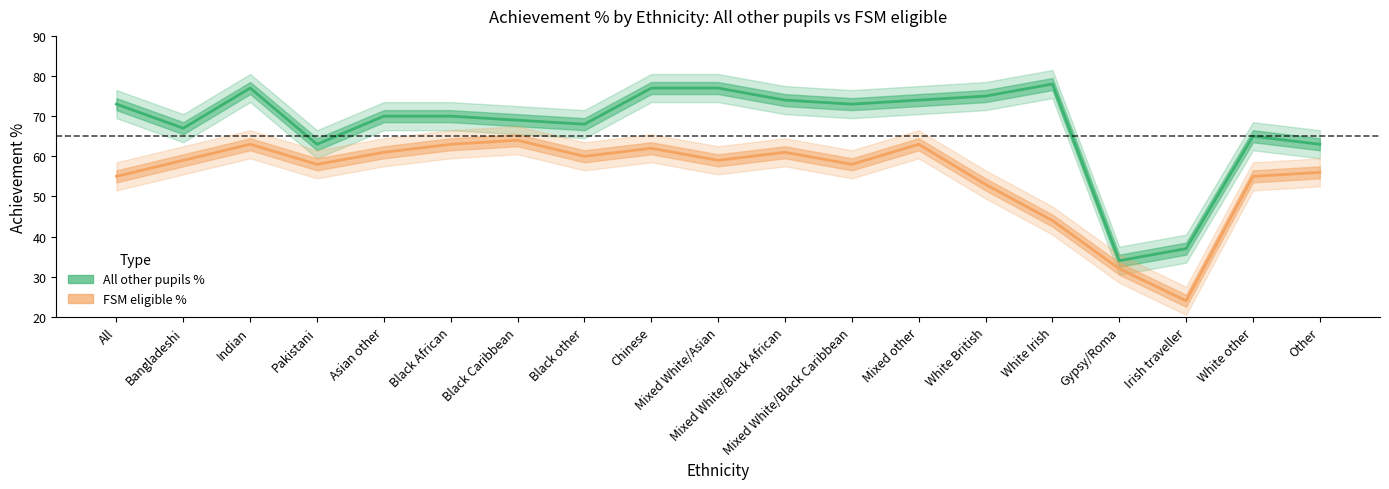

Reading right to left, what are all the values shown in this chart?

All other pupils %: Other=63	White other=65	Irish traveller=37	Gypsy/Roma=34	White Irish=78	White British=75	Mixed other=74	Mixed White/Black Caribbean=73	Mixed White/Black African=74	Mixed White/Asian=77	Chinese=77	Black other=68	Black Caribbean=69	Black African=70	Asian other=70	Pakistani=63	Indian=77	Bangladeshi=67	All=73
FSM eligible %: Other=56	White other=55	Irish traveller=24	Gypsy/Roma=32	White Irish=44	White British=53	Mixed other=63	Mixed White/Black Caribbean=58	Mixed White/Black African=61	Mixed White/Asian=59	Chinese=62	Black other=60	Black Caribbean=64	Black African=63	Asian other=61	Pakistani=58	Indian=63	Bangladeshi=59	All=55